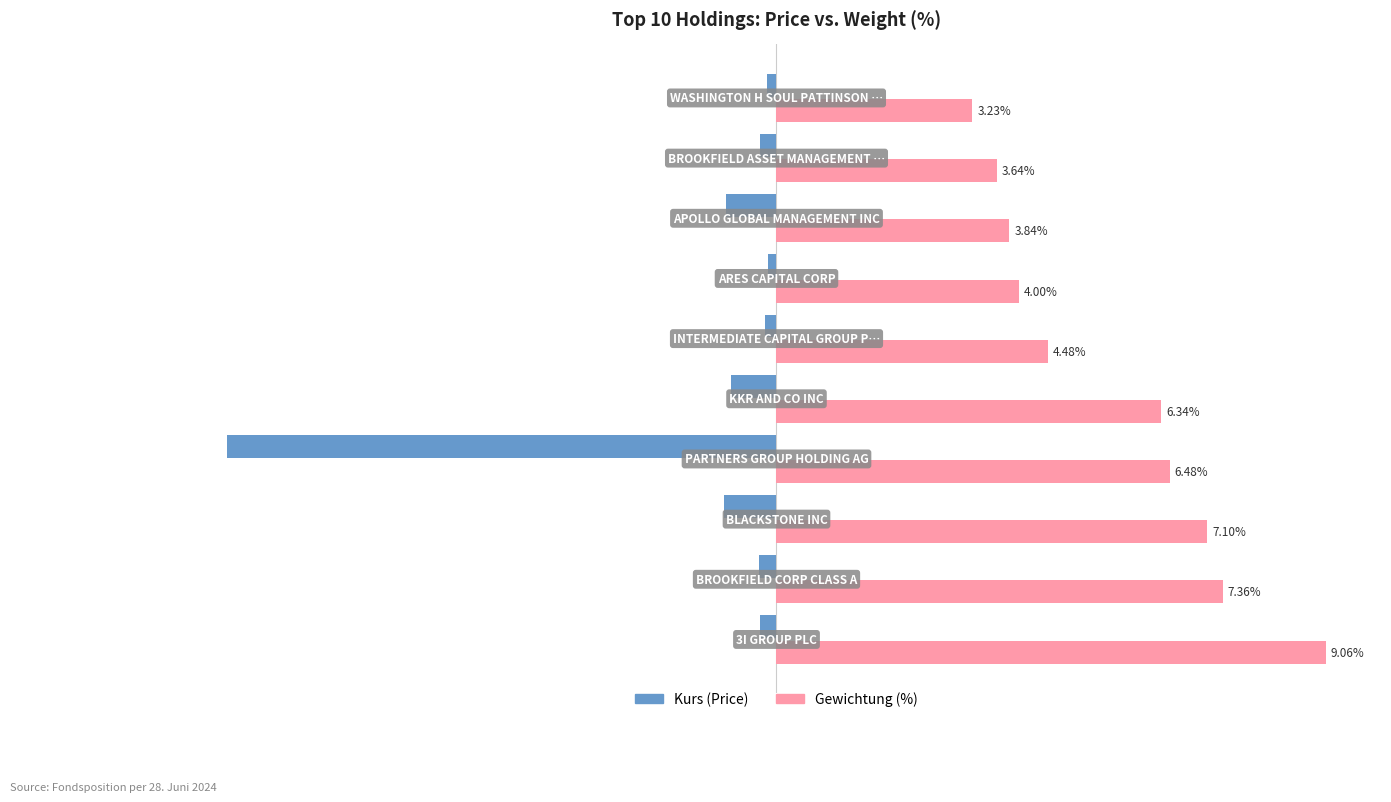

Which series has the largest total across all categories?

Gewichtung (%)